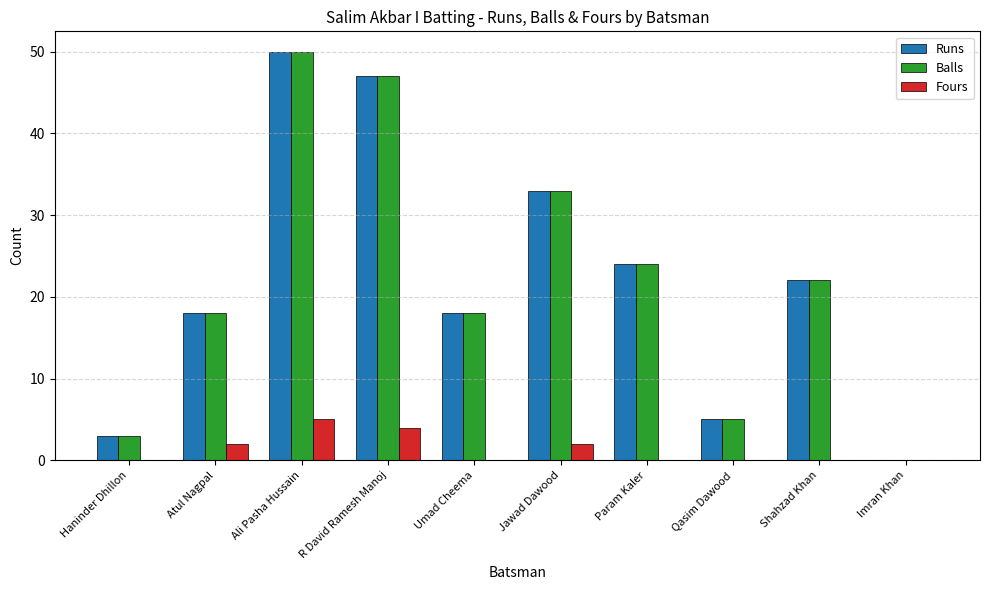

What is the sum of the Balls values at Jawad Dawood and R David Ramesh Manoj?

80